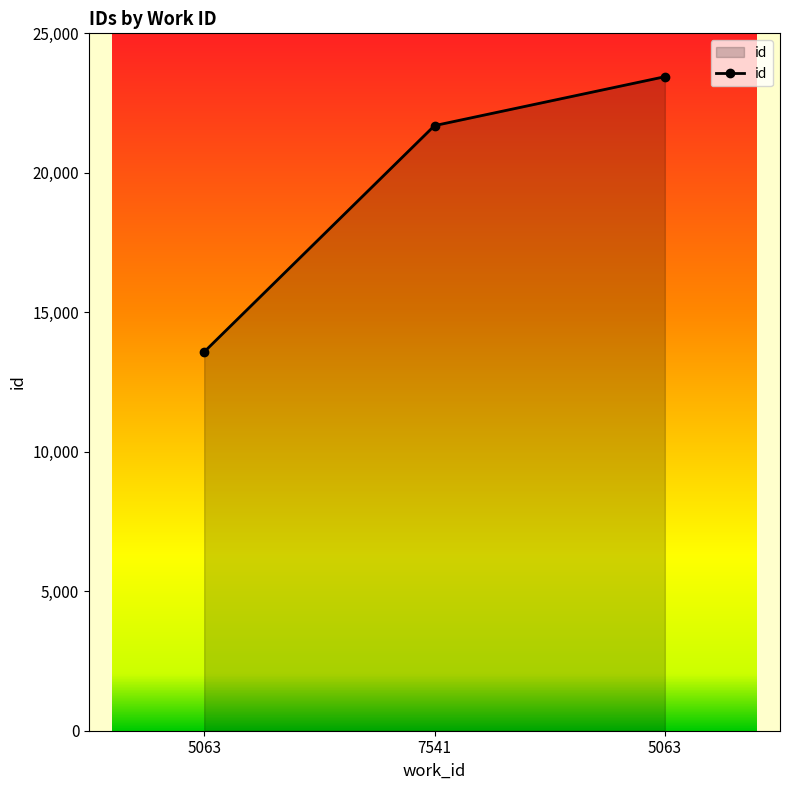

Rank the categories by value from highest to lowest.

5063, 7541, 5063